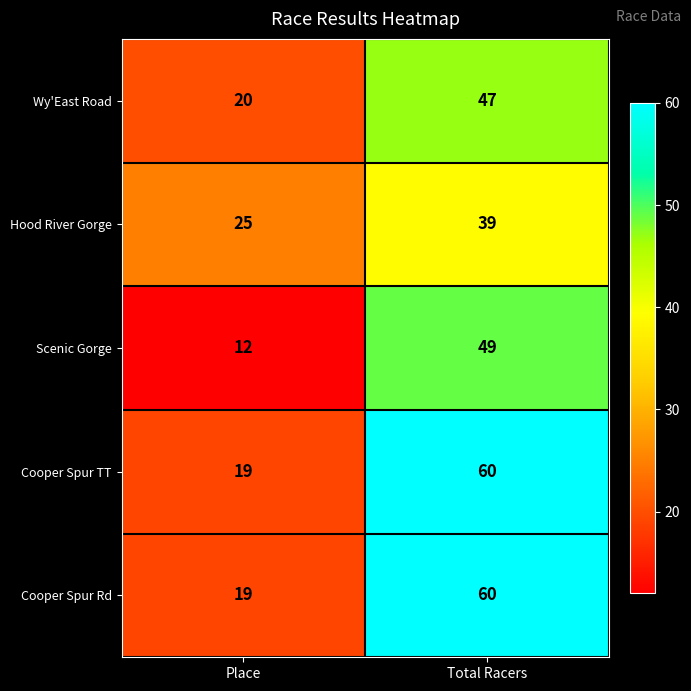

What is the difference between the highest and lowest values at Total Racers?

21